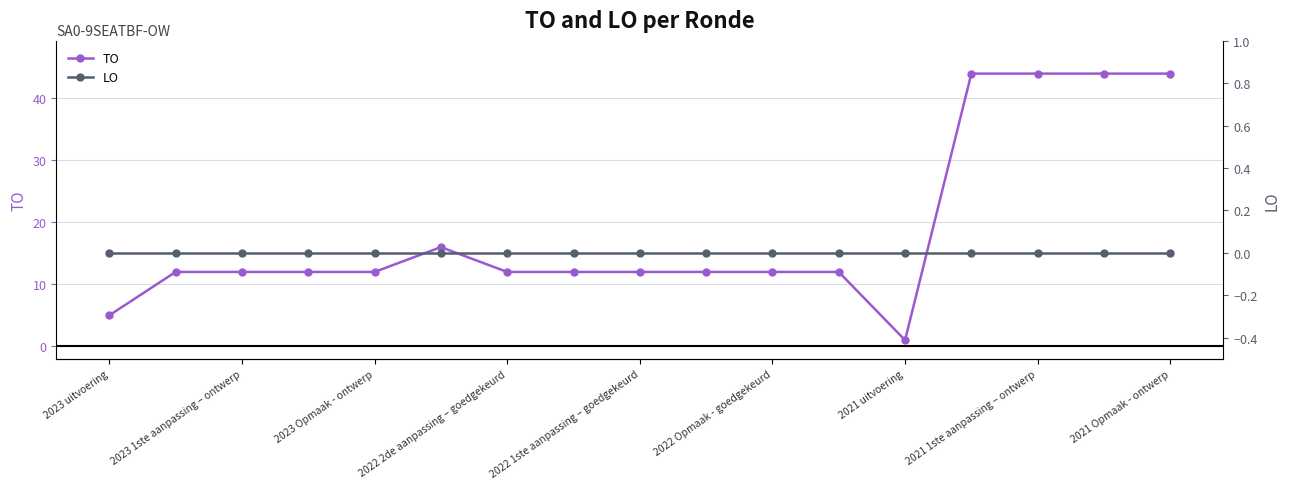

The value of TO at 2023 1ste aanpassing – ontwerp is 19. True or false?

False